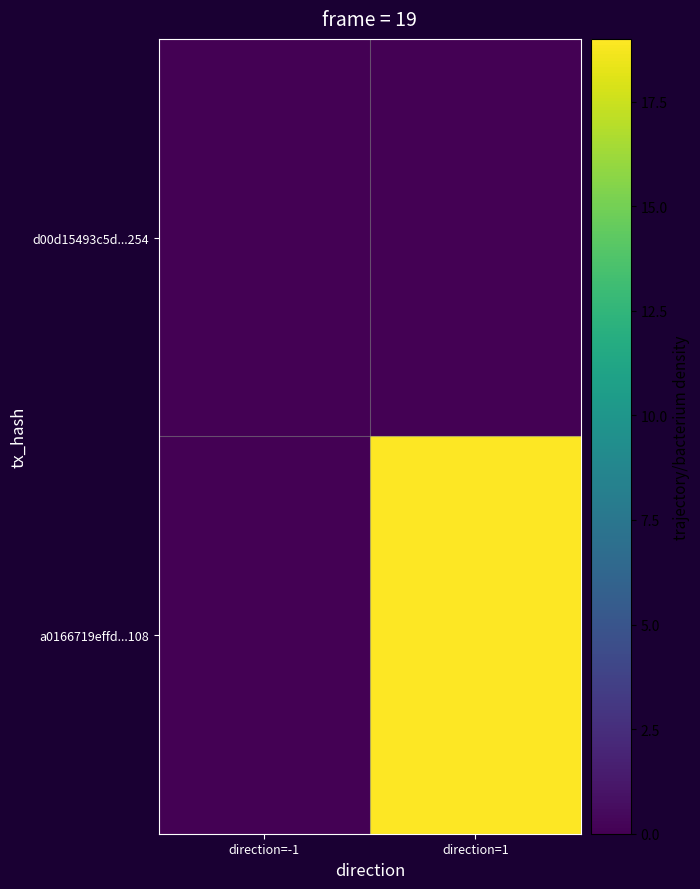

Reading left to right, transcribe all the data shown in this chart.

d00d15493c5d...254: direction=-1=0	direction=1=0
a0166719effd...108: direction=-1=0	direction=1=19